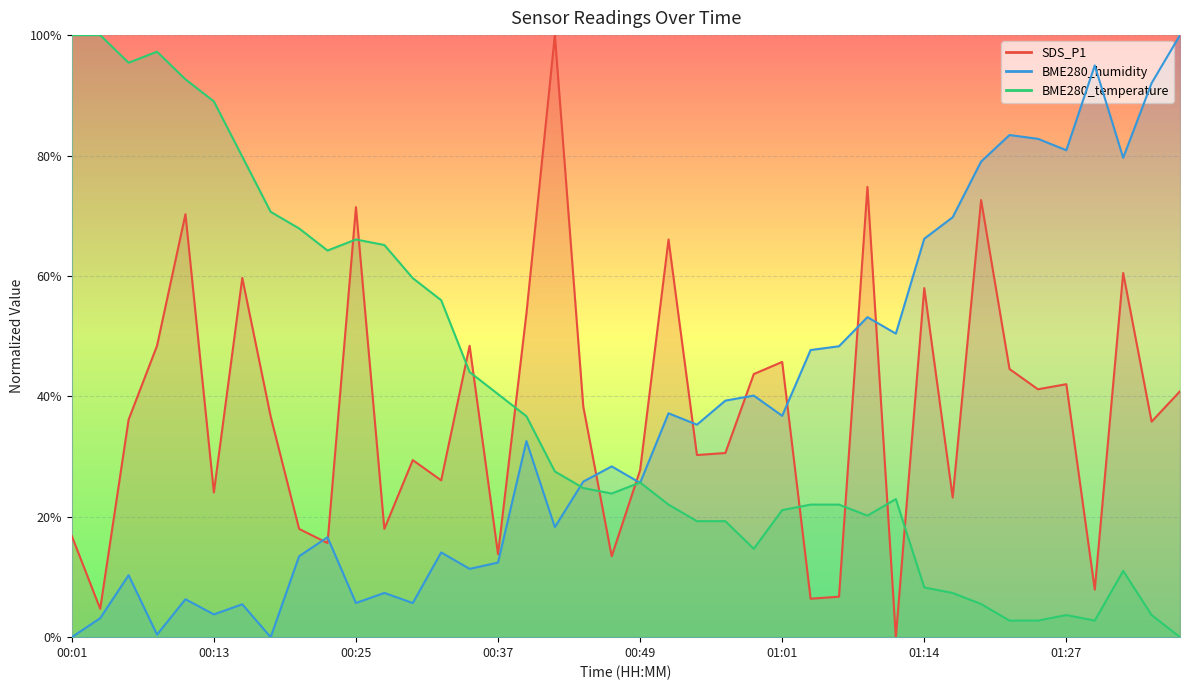

Reading right to left, extract all data points from this chart.

SDS_P1: 40.8	35.8	60.5	7.9	42.0	41.2	44.5	72.6	23.2	58.0	0.0	74.8	6.7	6.4	45.7	43.7	30.6	30.3	66.1	27.7	13.4	38.3	100.0	53.8	13.8	48.4	26.1	29.4	18.0	71.4	15.6	18.0	36.6	59.7	24.0	70.3	48.4	36.1	4.7	16.8
BME280_humidity: 100.0	92.0	79.6	95.0	80.9	82.8	83.4	79.0	69.7	66.2	50.4	53.2	48.3	47.7	36.8	40.1	39.3	35.3	37.2	25.6	28.4	25.8	18.3	32.6	12.4	11.3	14.1	5.7	7.4	5.7	16.6	13.4	0.0	5.5	3.8	6.3	0.4	10.3	3.2	0.0
BME280_temperature: 0.0	3.7	11.0	2.8	3.7	2.8	2.8	5.5	7.3	8.3	22.9	20.2	22.0	22.0	21.1	14.7	19.3	19.3	22.0	25.7	23.9	24.8	27.5	36.7	40.4	44.0	56.0	59.6	65.1	66.1	64.2	67.9	70.6	79.8	89.0	92.7	97.2	95.4	100.0	100.0